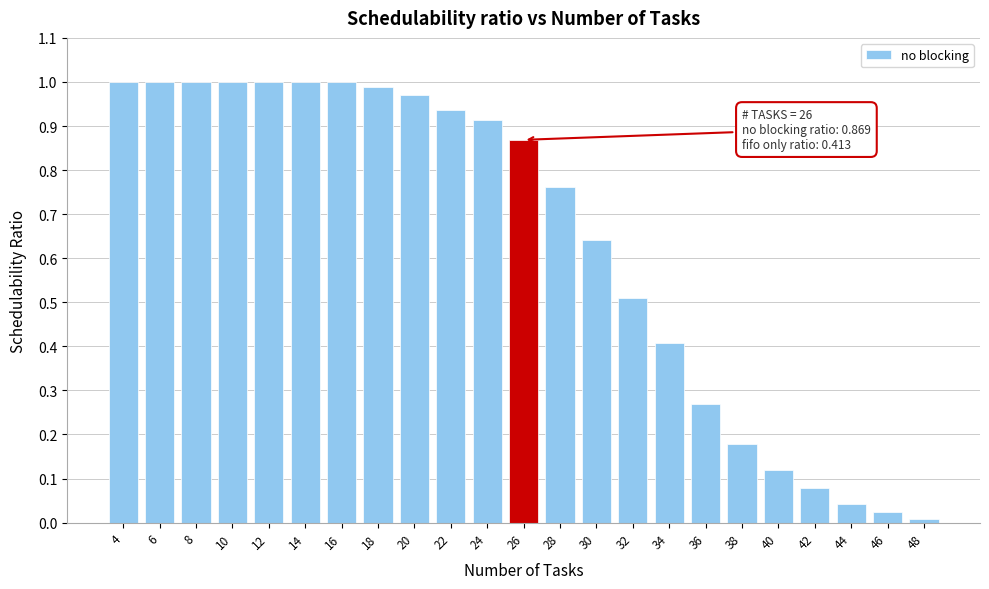

What is the sum of all values?

14.7